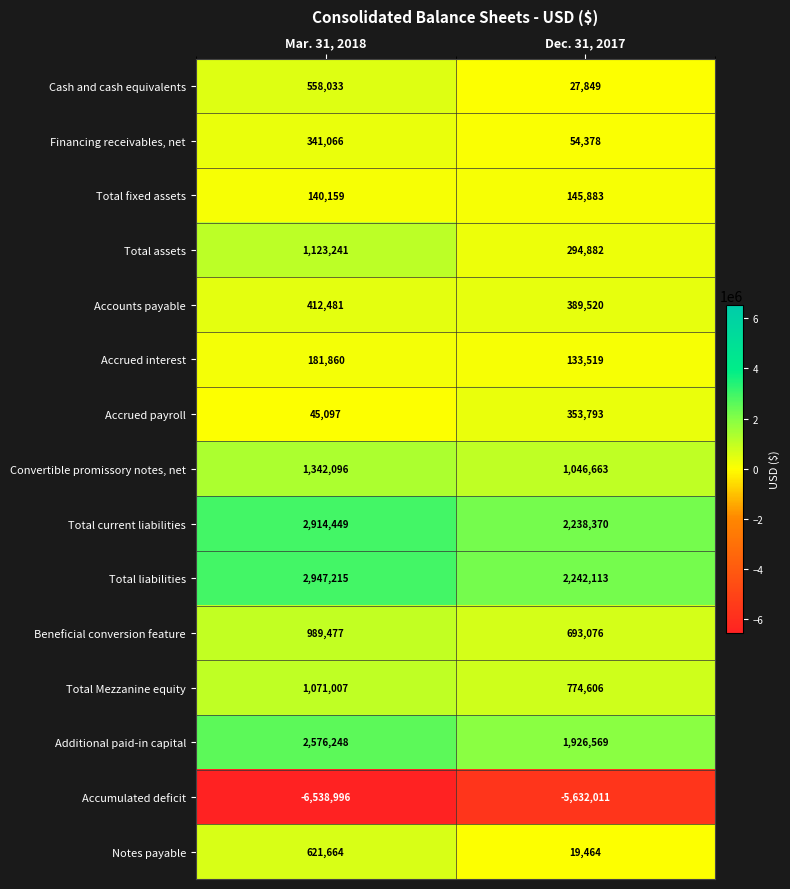

What is the minimum value for Cash and cash equivalents?

27849